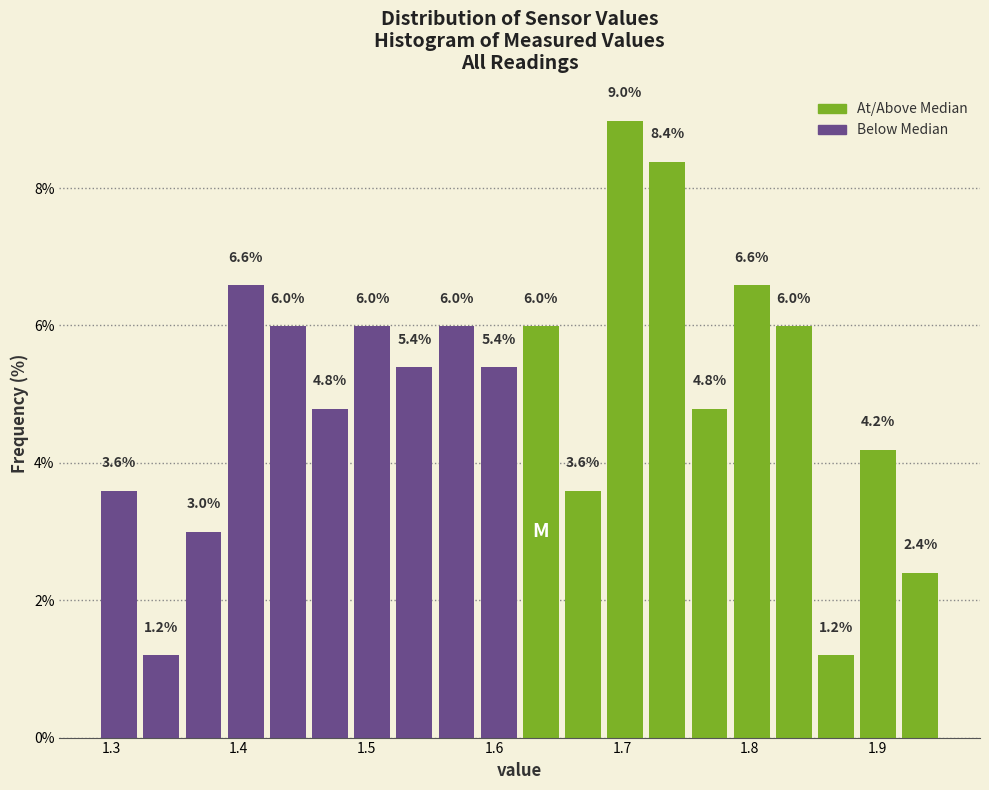

Read against the x-axis, roughly where is the centre of the tallest bar?

1.70